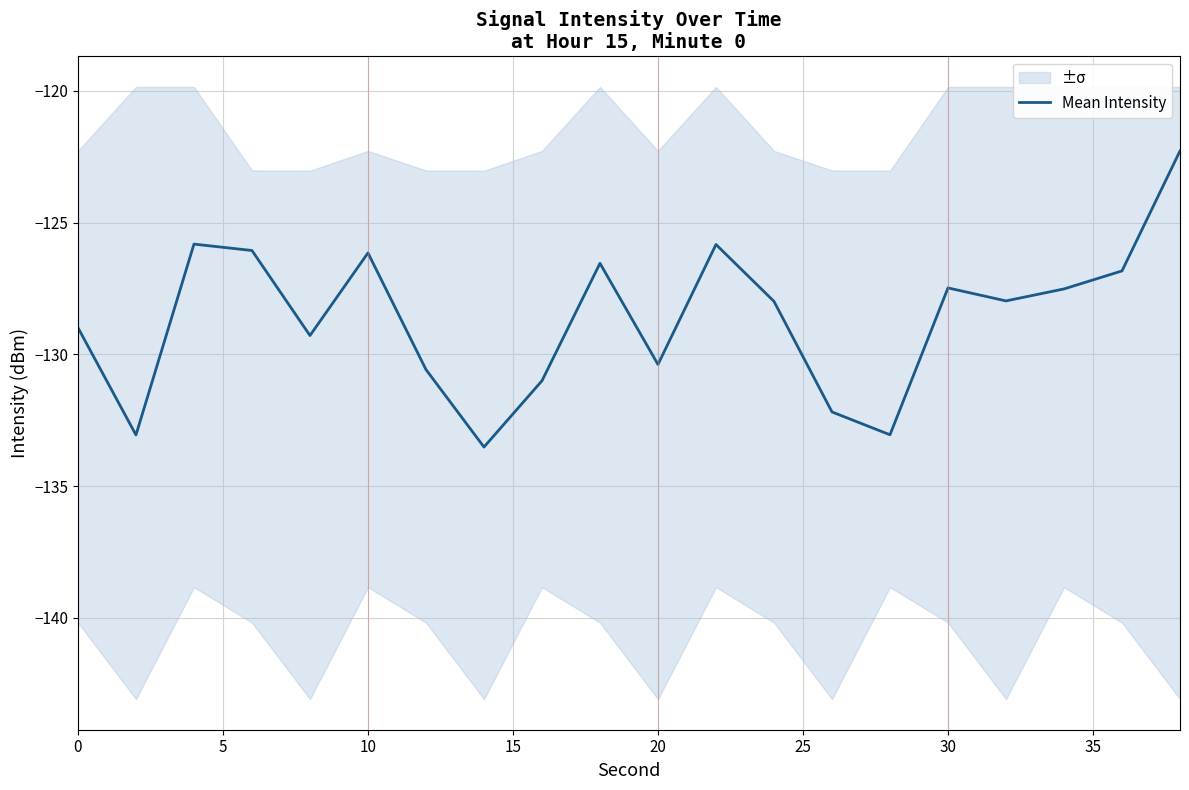

What is the average value?

-128.6